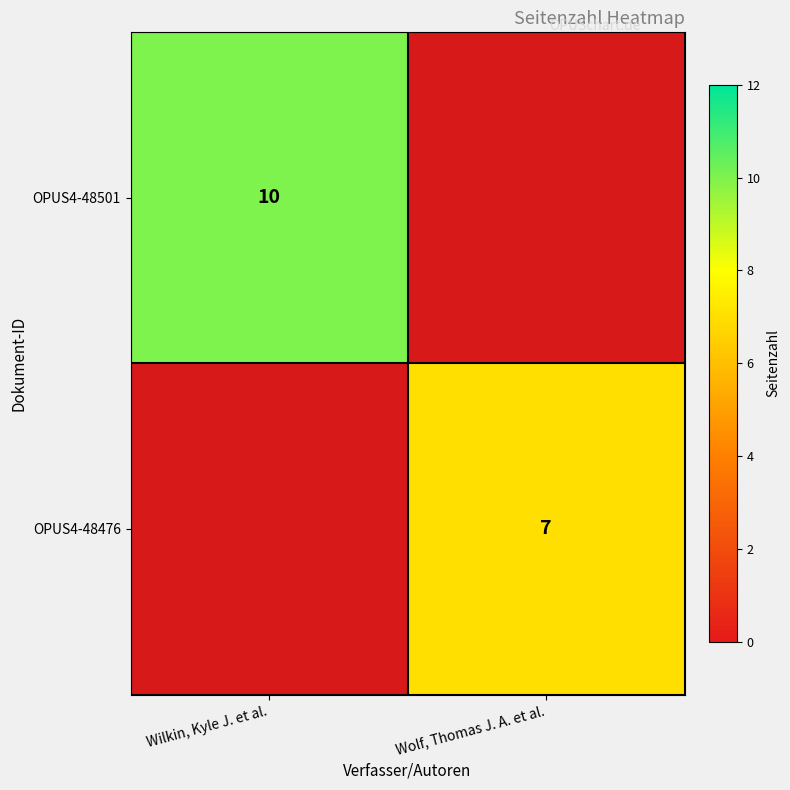

True or false: OPUS4-48476 has a value of 2 at Wolf, Thomas J. A. et al..

False